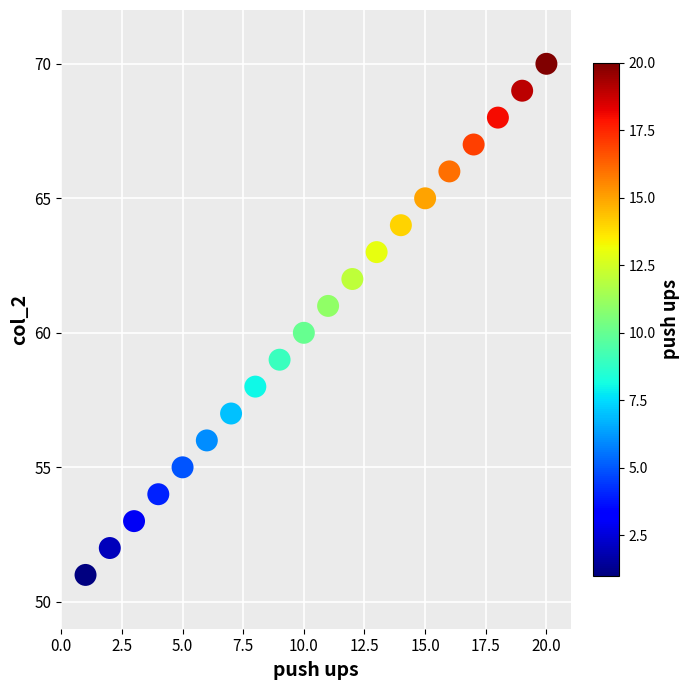

What is the range of X values (max minus min)?

19